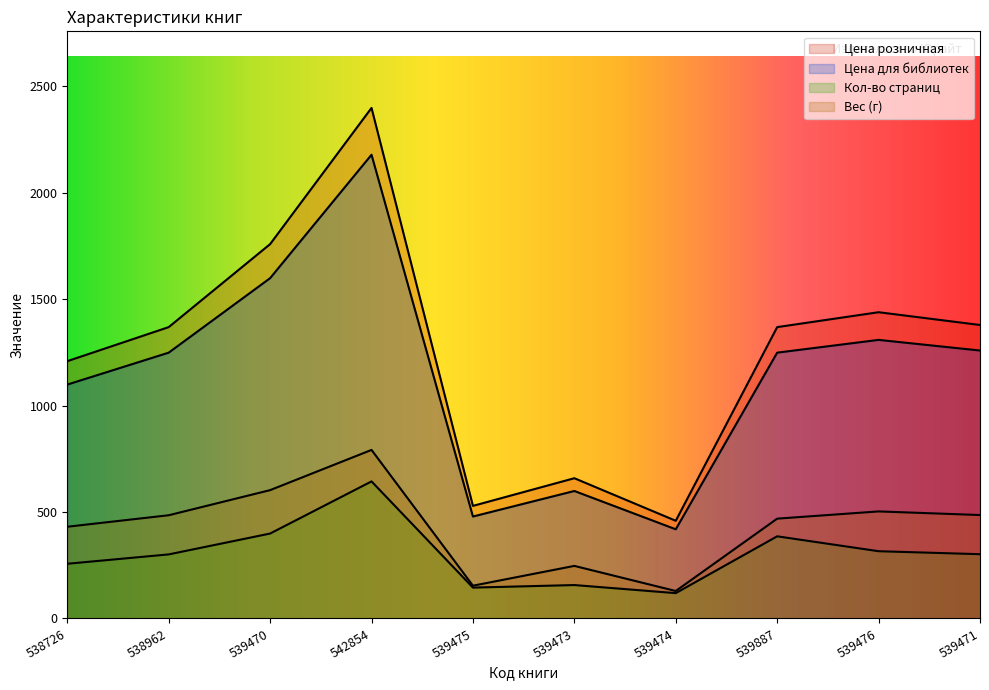

In Цена для библиотек, how many points are higher than both neighbors (excluding endpoints)?

3